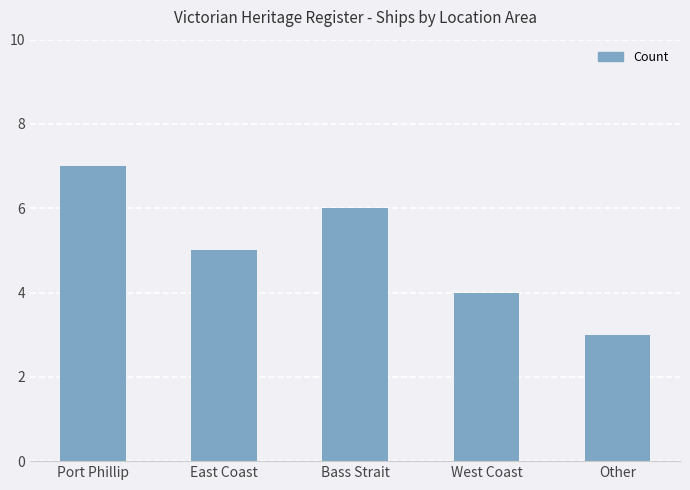

What is the difference between the maximum and minimum values?

4